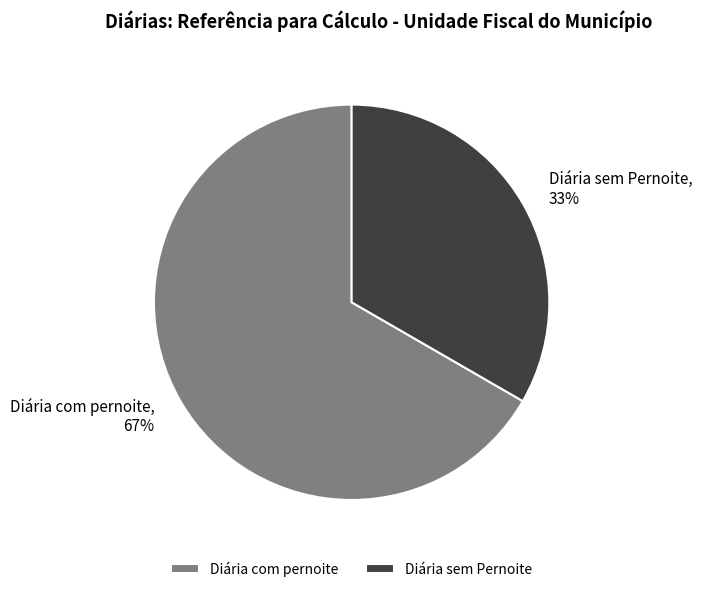

To the nearest percent, what portion does Diária sem Pernoite represent?

33%